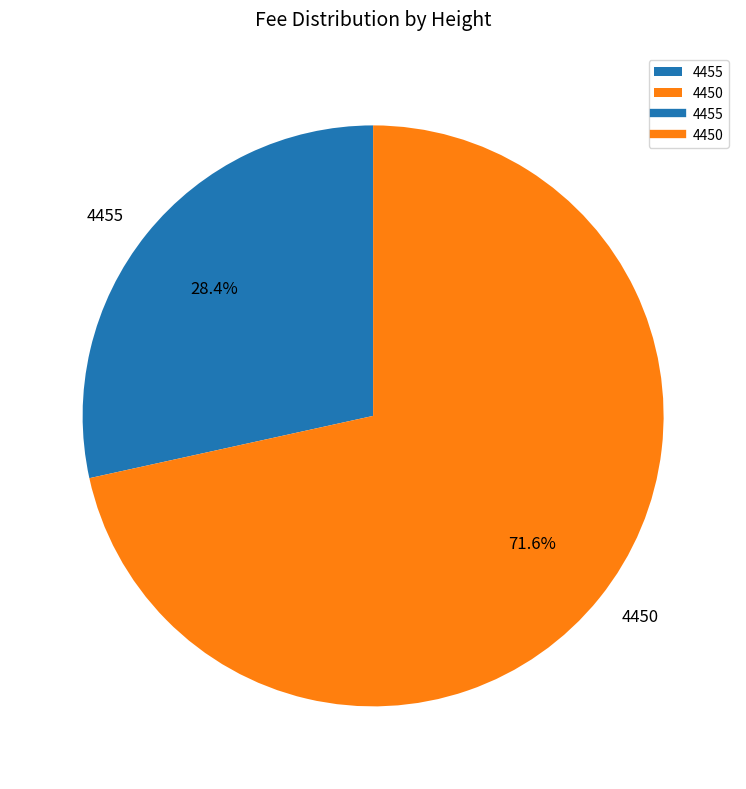

Does any single category account for the majority?

Yes